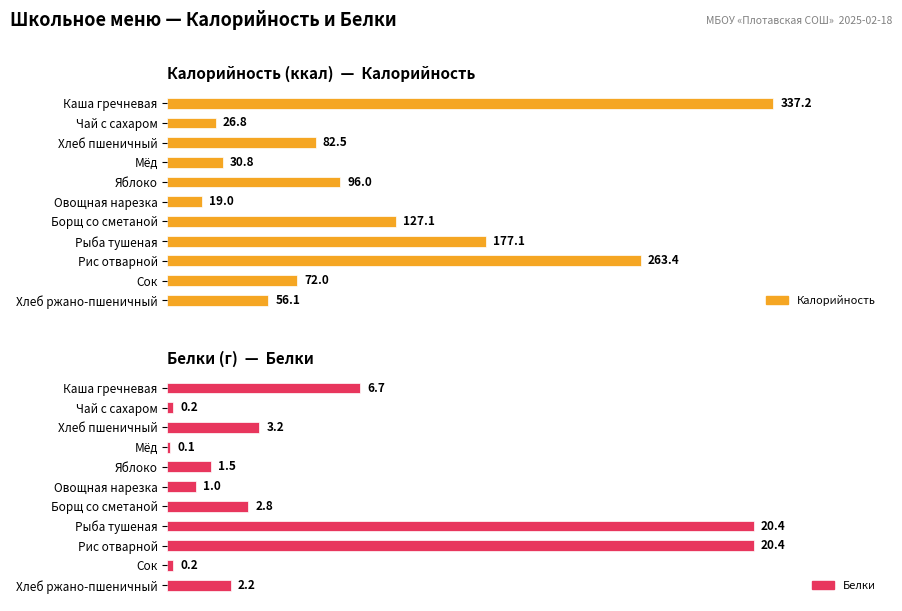

Which series has the largest total across all categories?

Калорийность